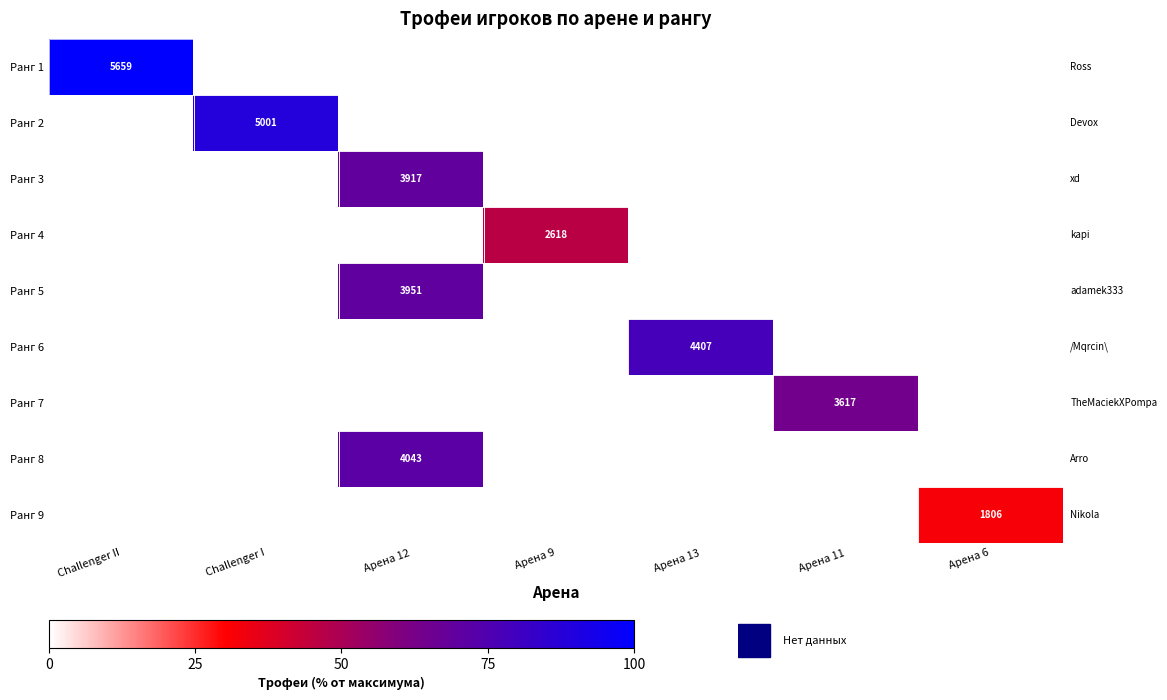

The value of Ранг 3 at Арена 12 is 3917. True or false?

True